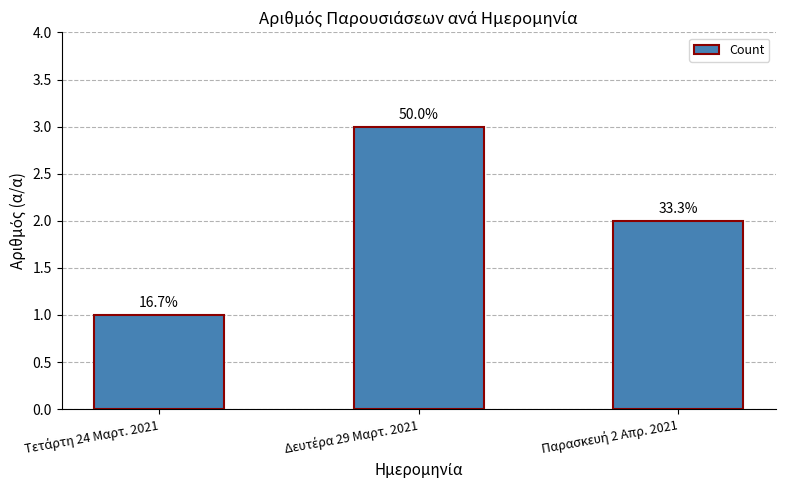

Rank the categories by value from highest to lowest.

Δευτέρα 29 Μαρτ. 2021, Παρασκευή 2 Απρ. 2021, Τετάρτη 24 Μαρτ. 2021